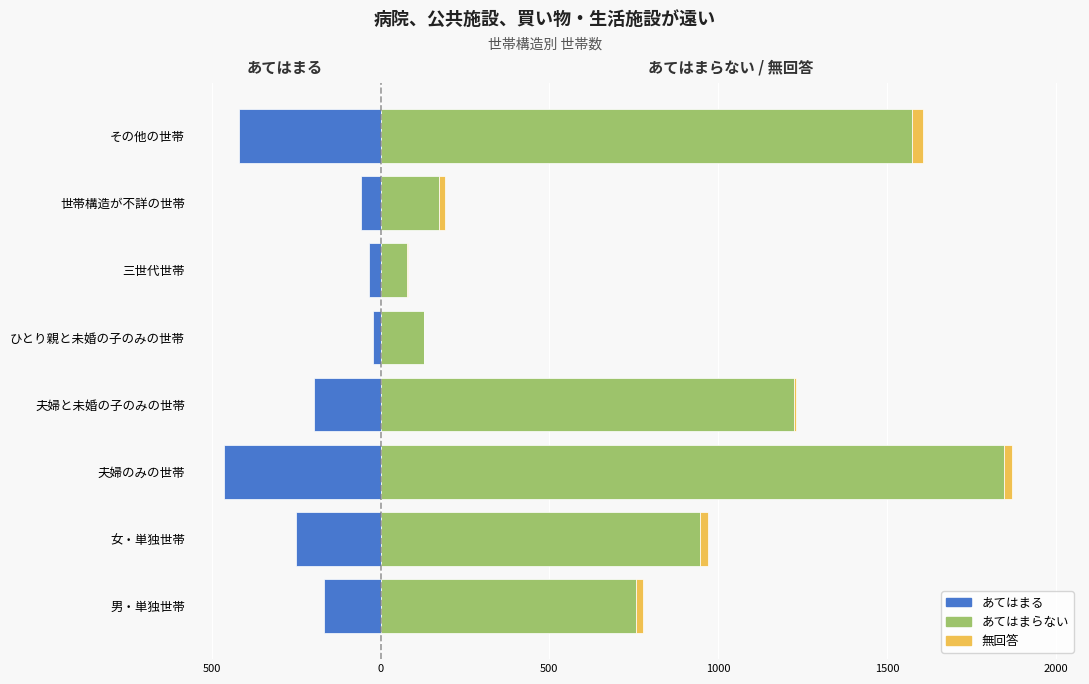

Is it true that あてはまらない equals 1690 at 女・単独世帯?

False